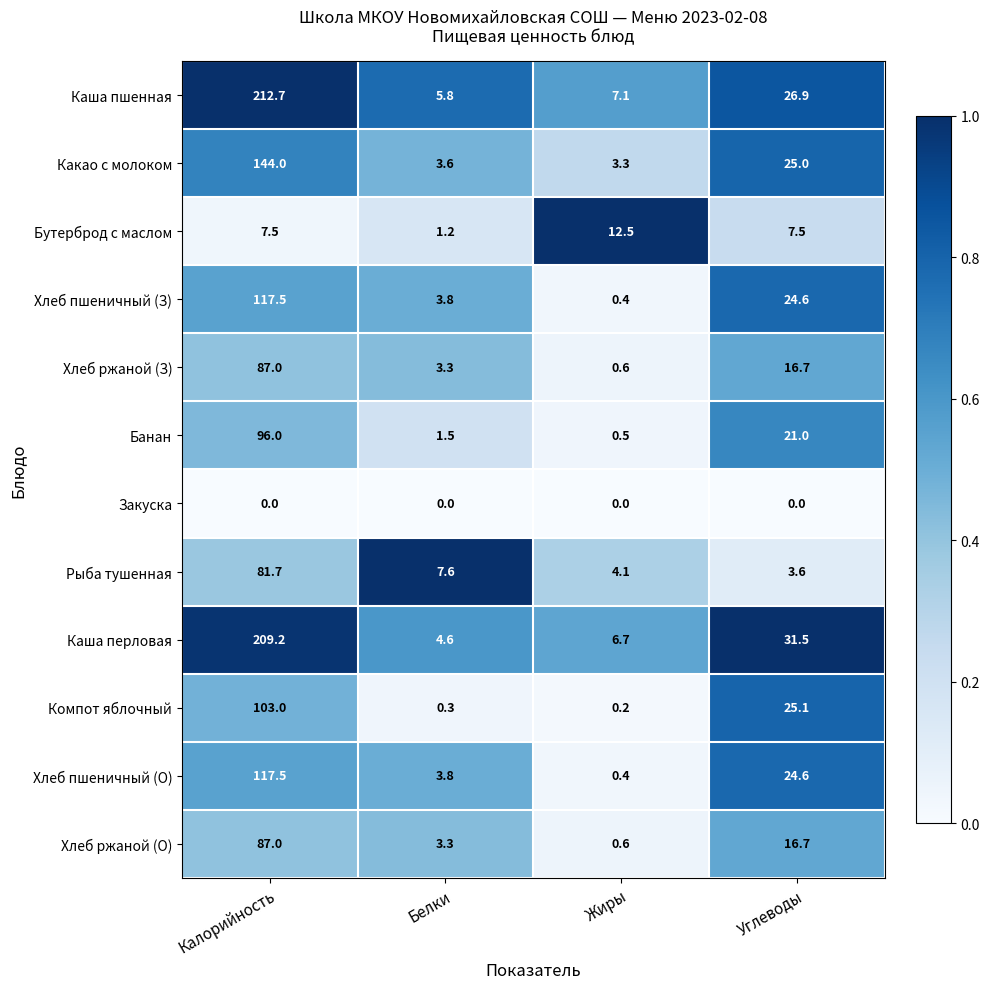

Between Калорийность and Углеводы, which series saw the biggest shift?

Каша пшенная